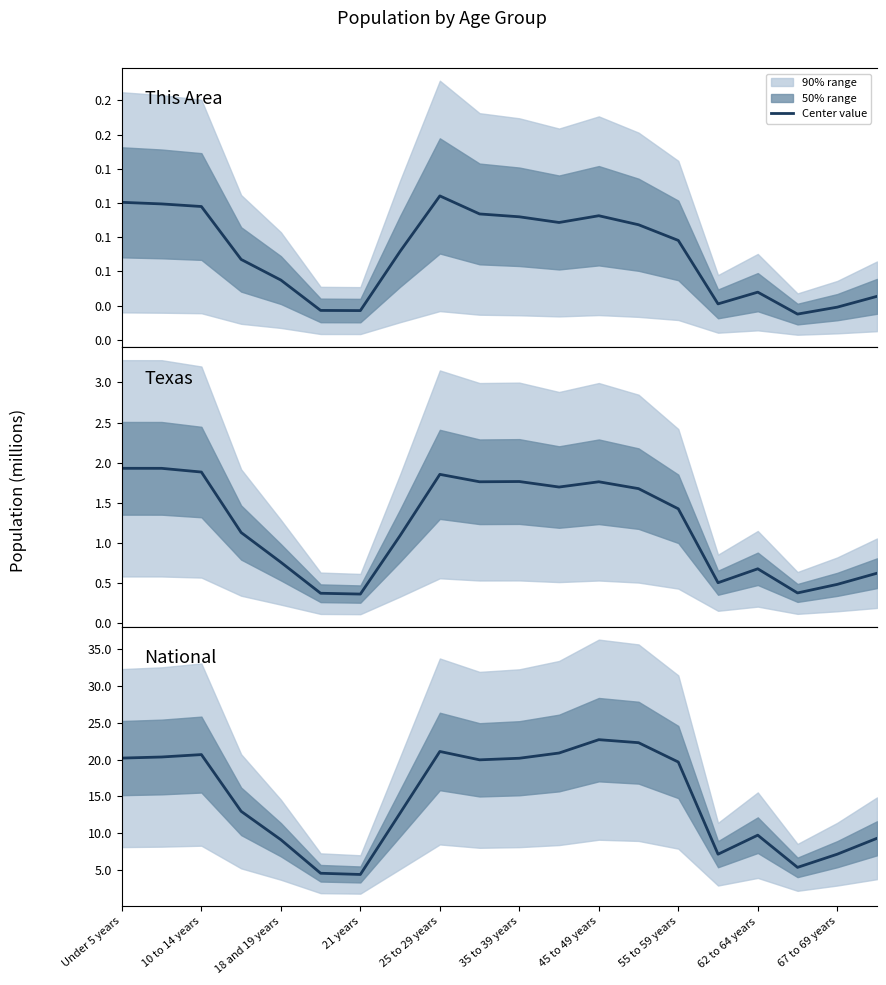

True or false: Texas and This Area intersect in this chart.

False